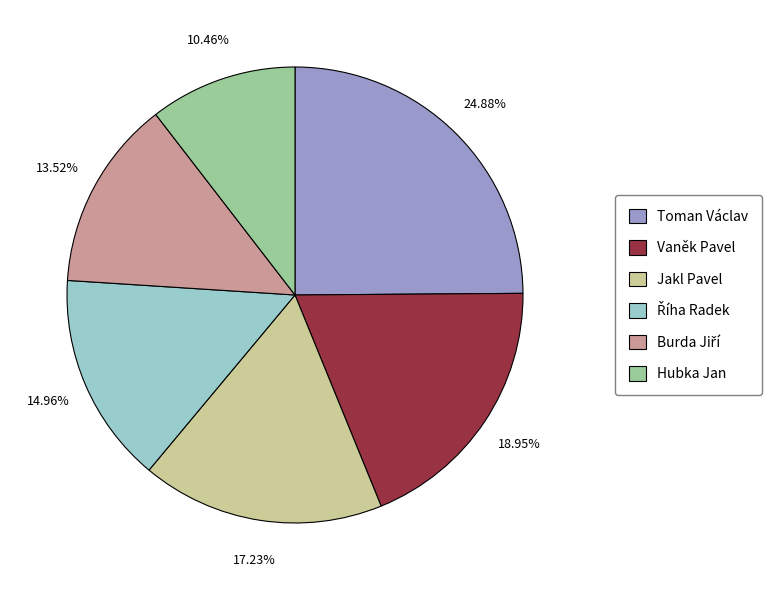

Is it true that Vaněk Pavel is 19% of the pie?

True